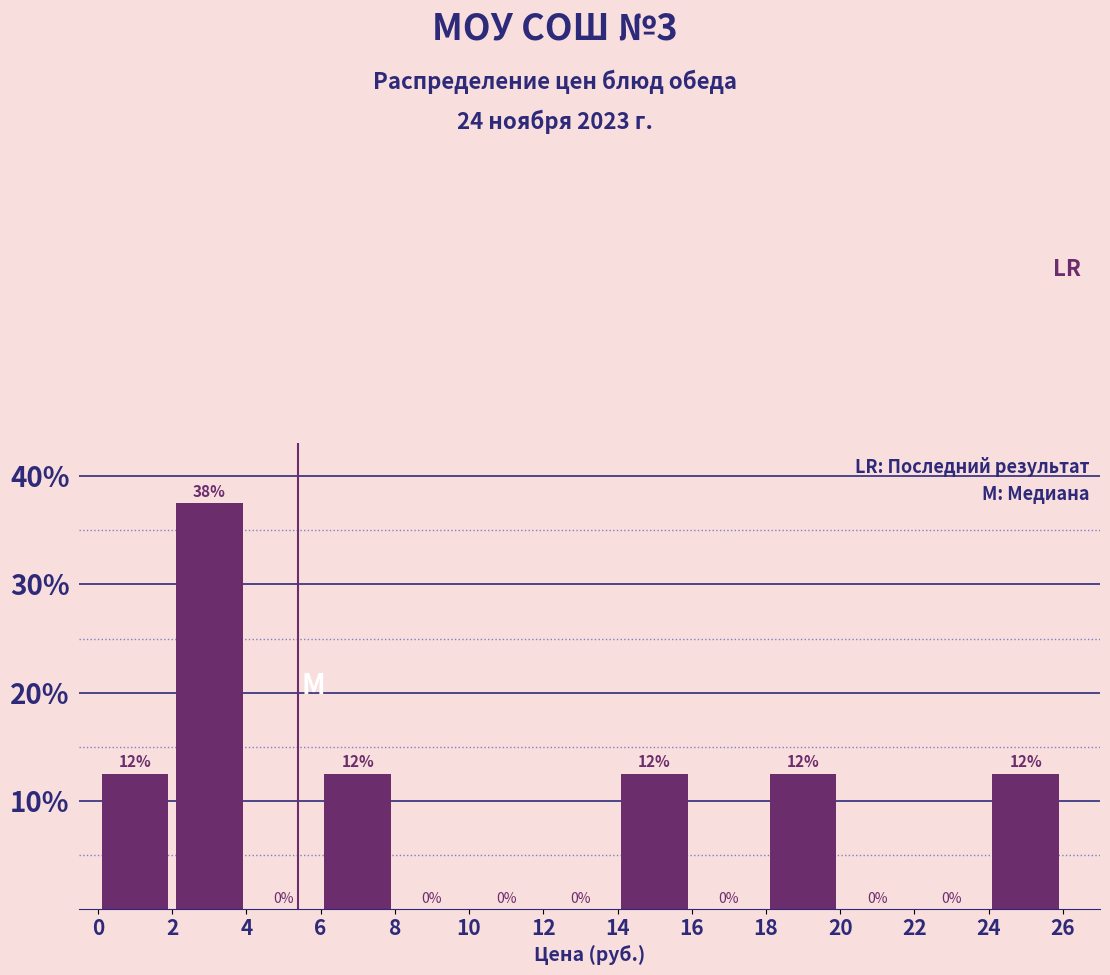

Which range on the x-axis has the tallest bar?

2 to 4